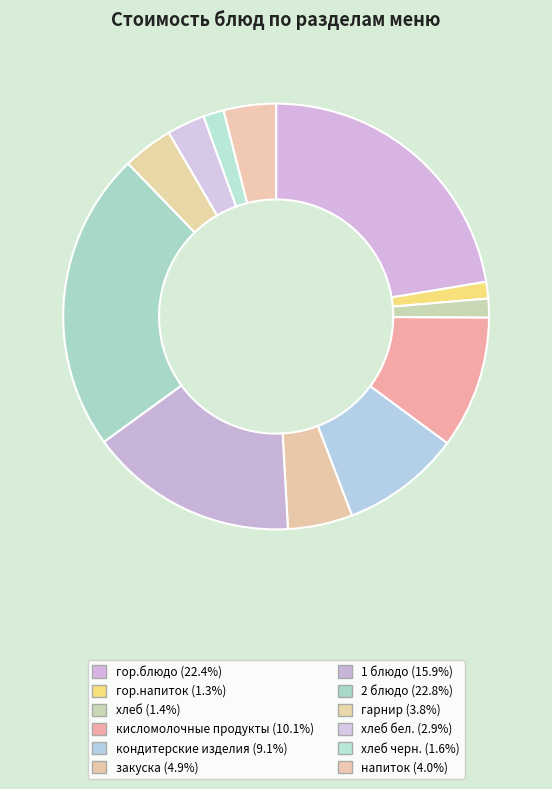

Count the number of slices in the pie.

12